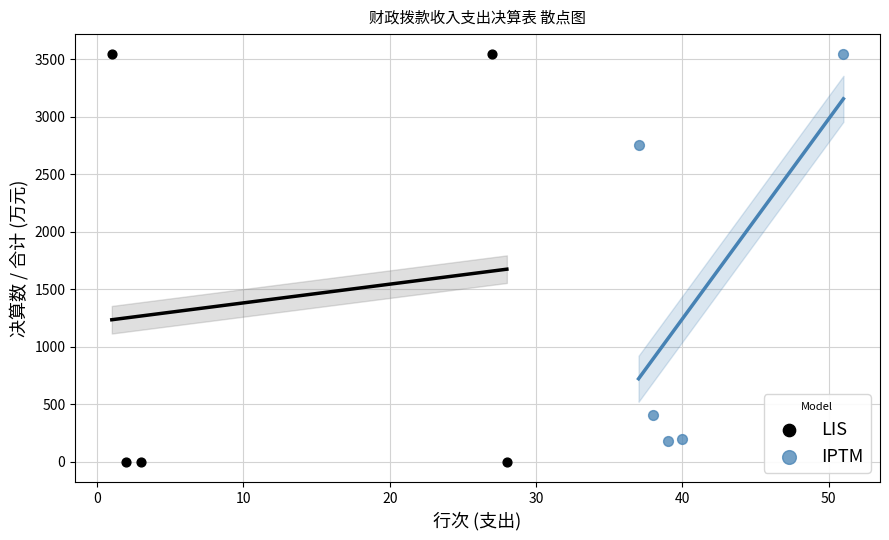

Which series contains the lowest Y value?

LIS